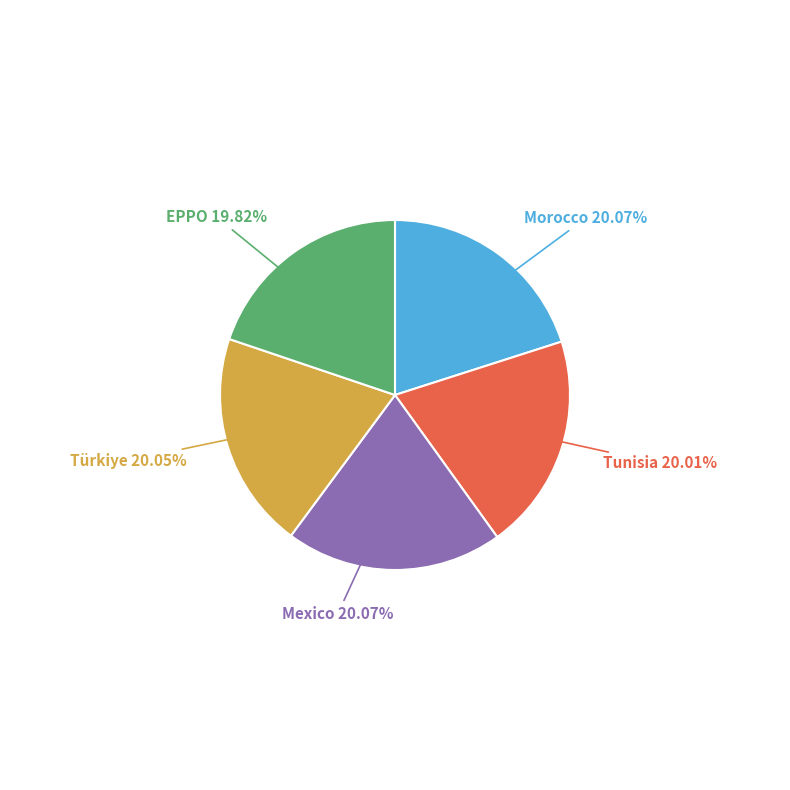

Is there any slice that represents more than half of the pie?

No